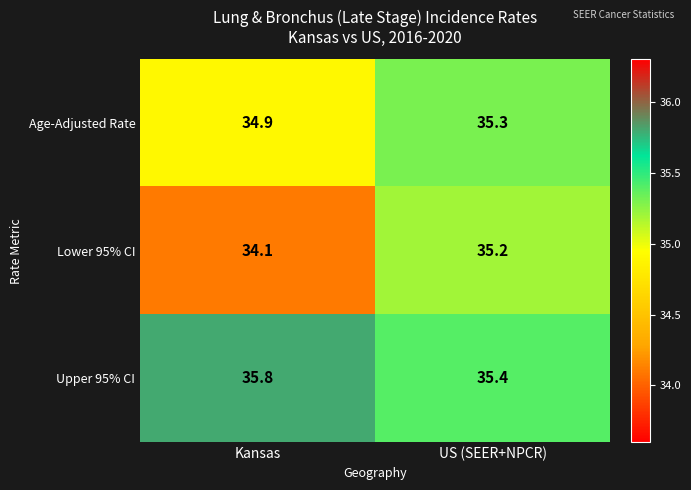

What is the maximum value shown in the chart?

35.8